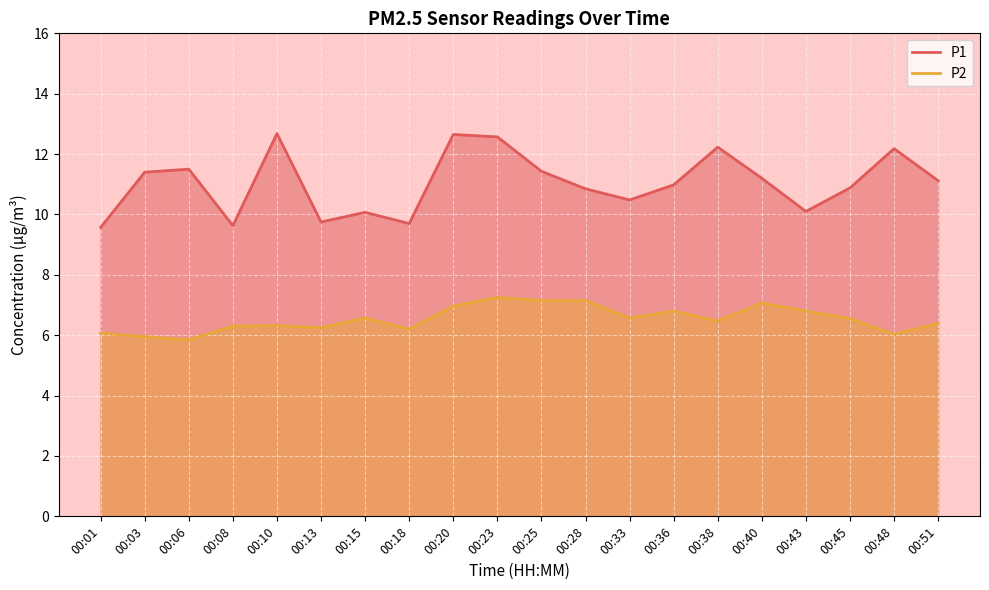

Read the P1 value at 00:10.

12.7